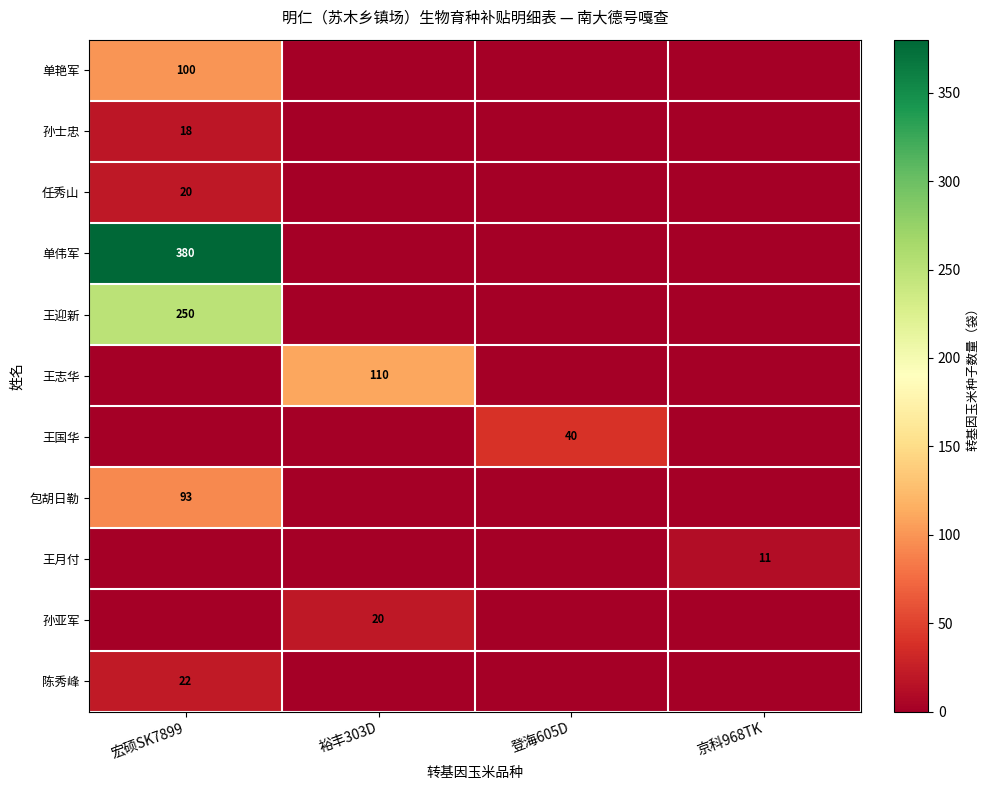

True or false: 孙亚军 has a value of 20 at 裕丰303D.

True